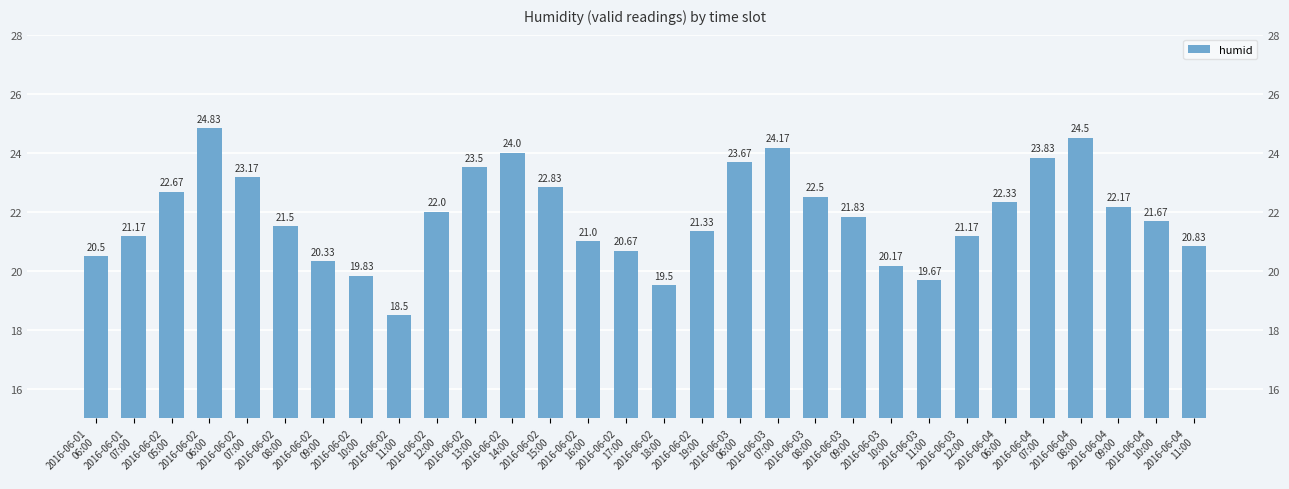

Are the bars grouped side by side (vs. stacked)?

No